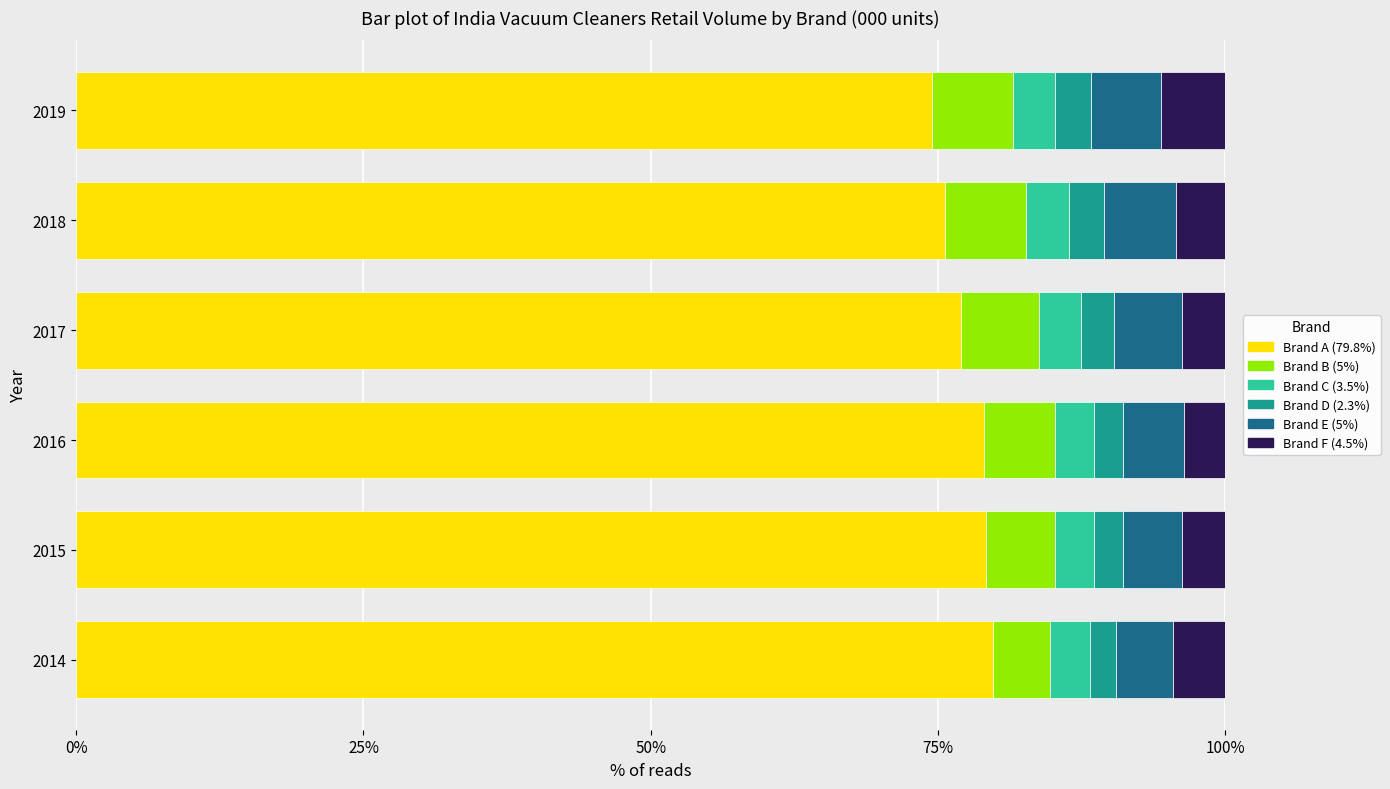

What is the difference between the Brand A (79.8%) values at 2018 and 2015?

3.6